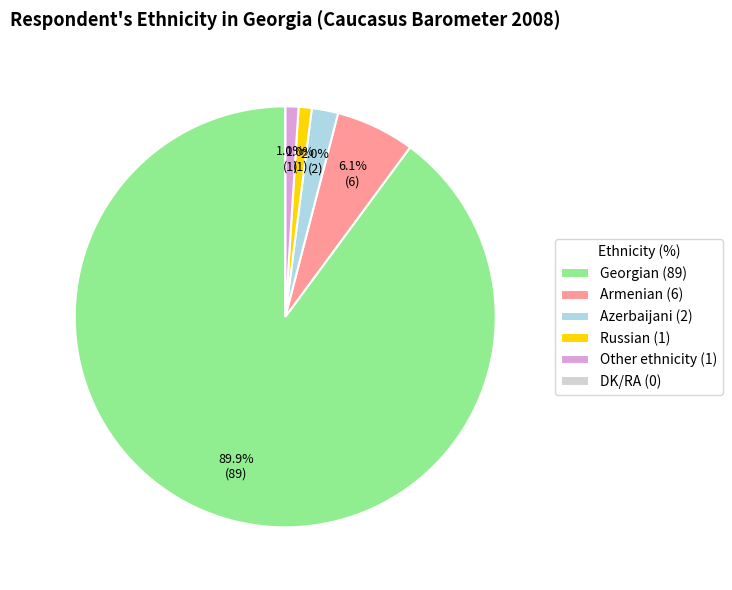

Is it true that Armenian is 13% of the pie?

False